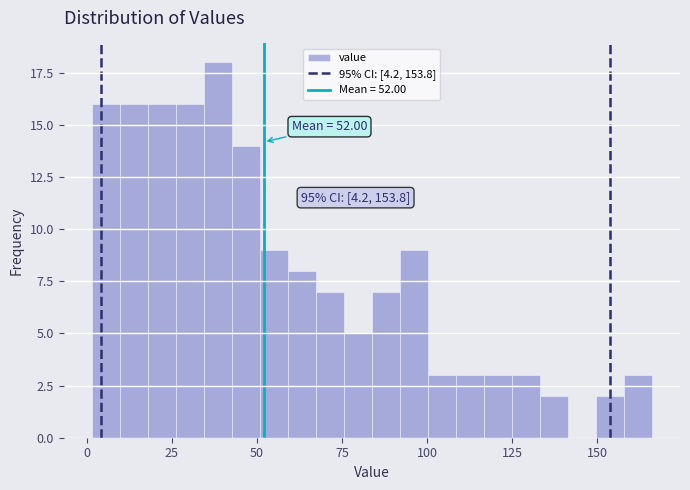

Around what value on the x-axis is the tallest bar? Give the approximate position of its centre, as read against the axis.

40